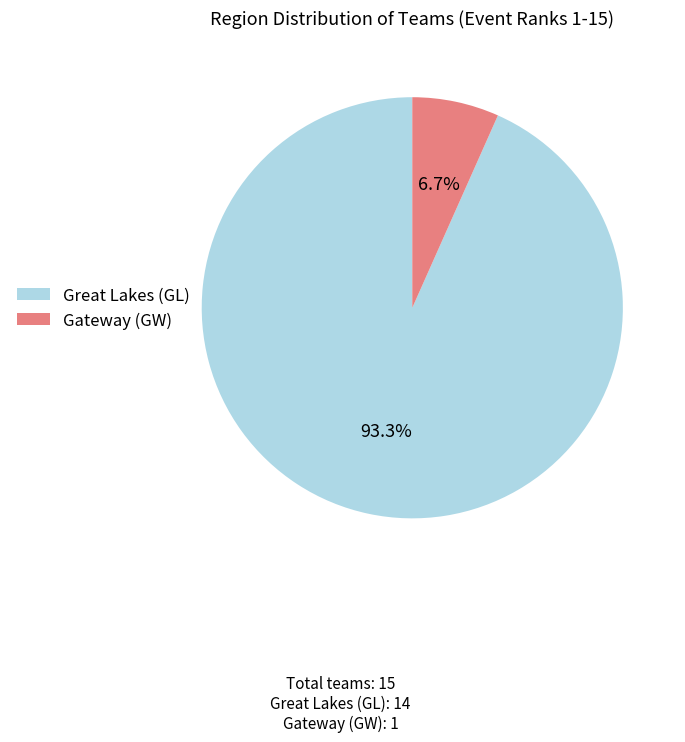

What percentage is NOT represented by Gateway (GW)?

93.3%